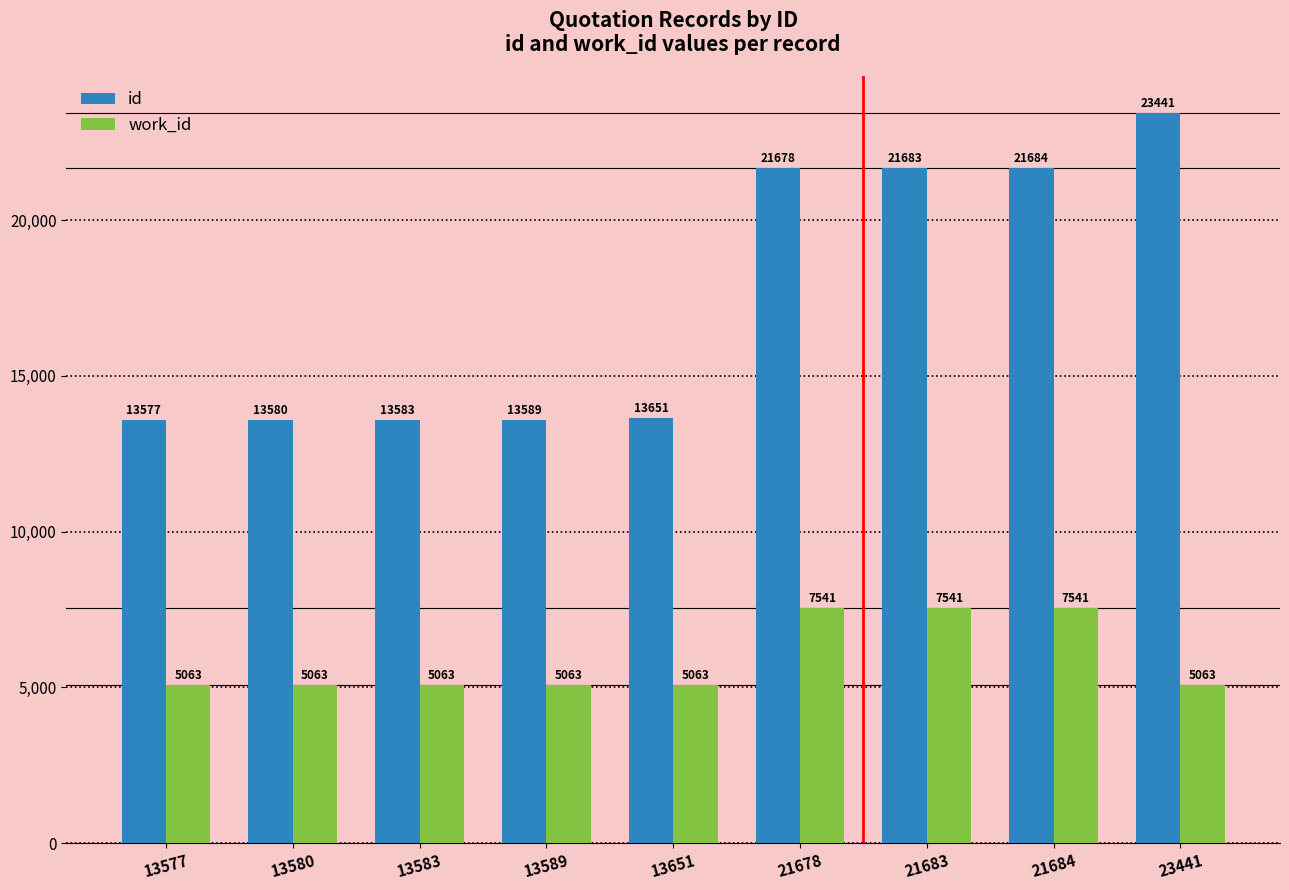

Are the bars horizontal?

No